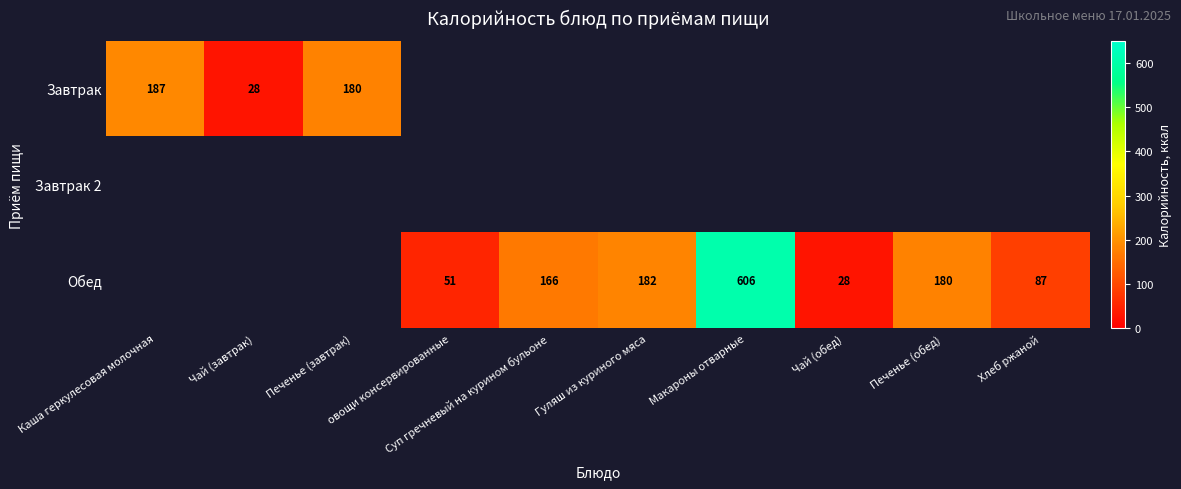

What is the maximum value shown in the chart?

605.7